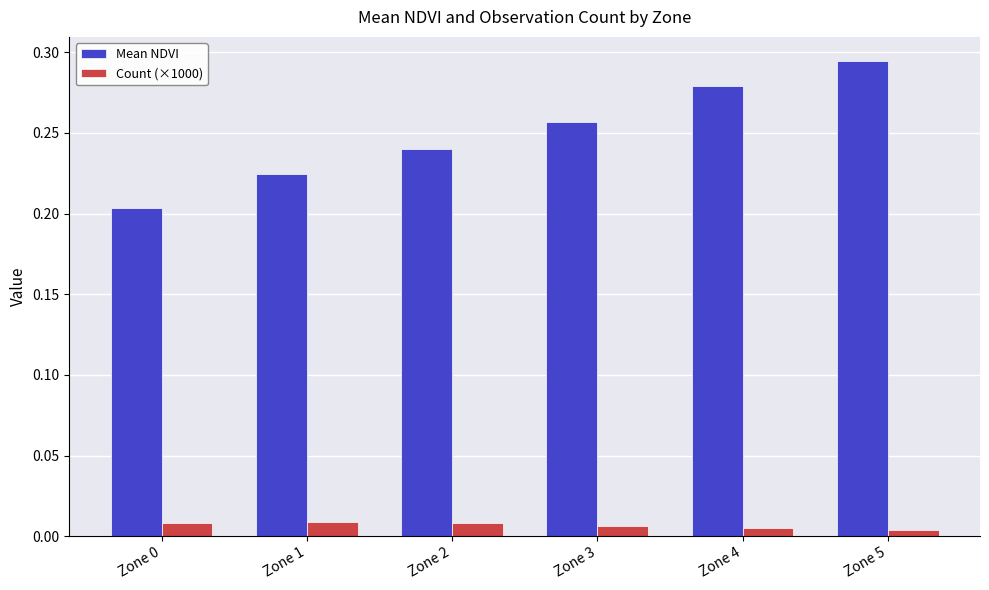

The value of Mean NDVI at Zone 0 is 0.3. True or false?

False